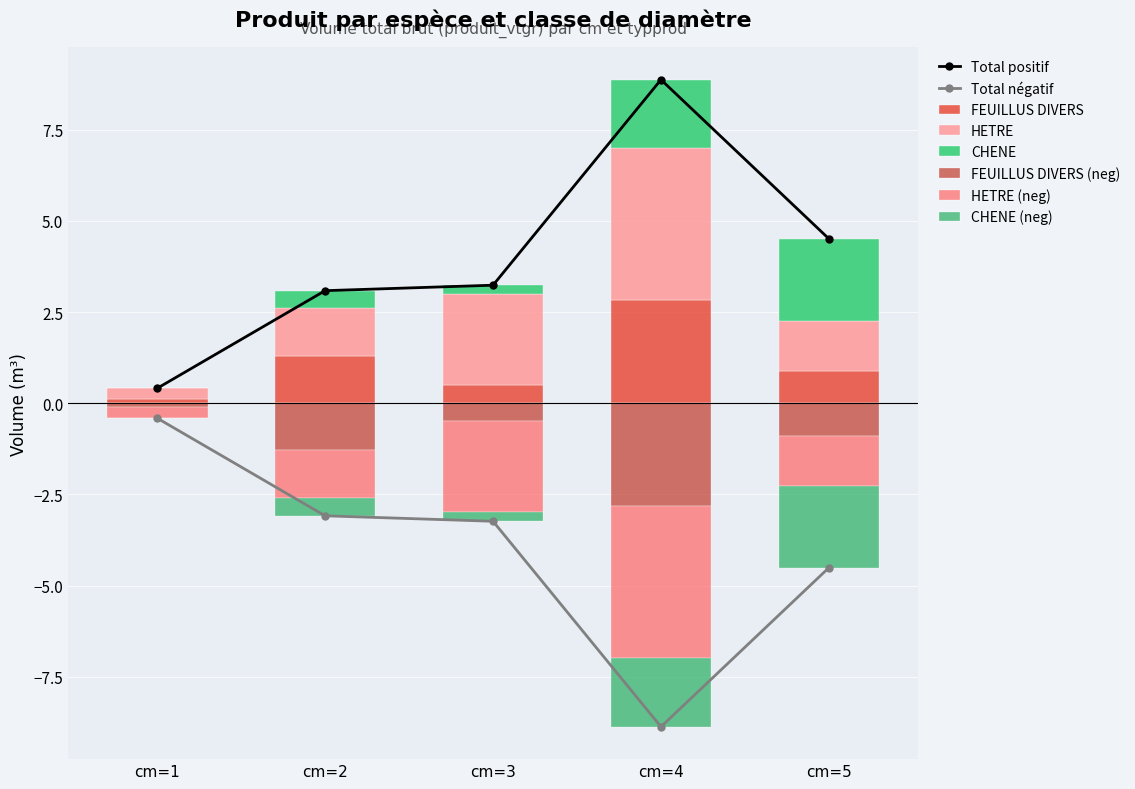

What is the average value of the CHENE series?

1.0